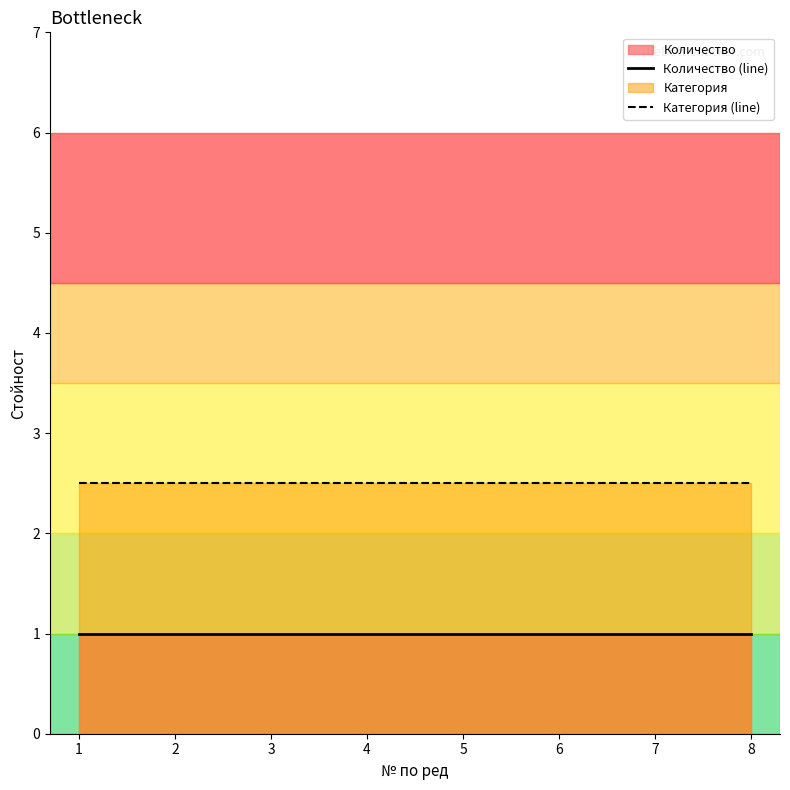

What is the smallest value displayed?

1.0